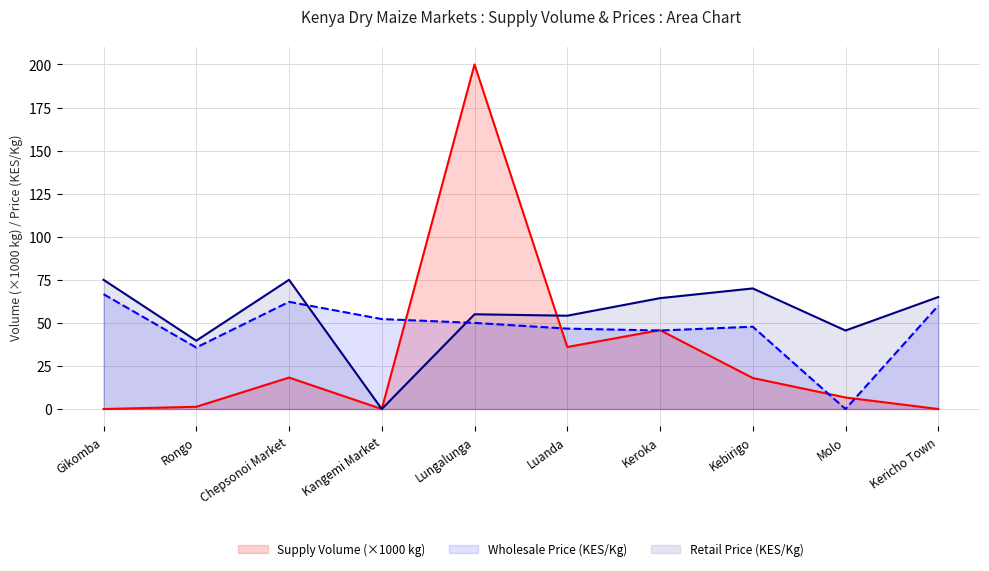

True or false: Retail Price (KES/Kg) and Supply Volume (×1000 kg) intersect in this chart.

True